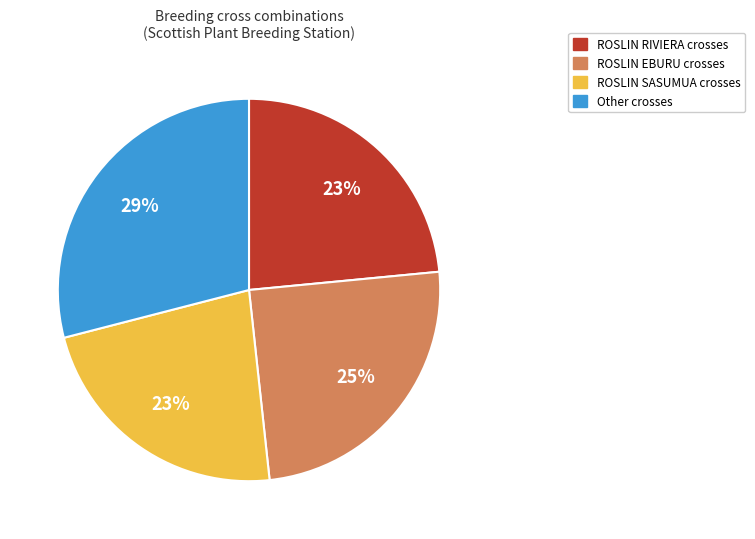

To the nearest percent, what is the difference between the largest and smallest slice percentages?

6%